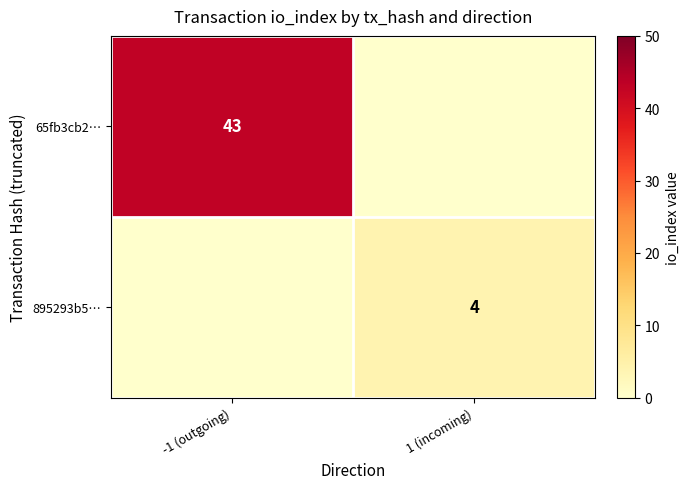

The value of 65fb3cb2… at -1 (outgoing) is 60. True or false?

False